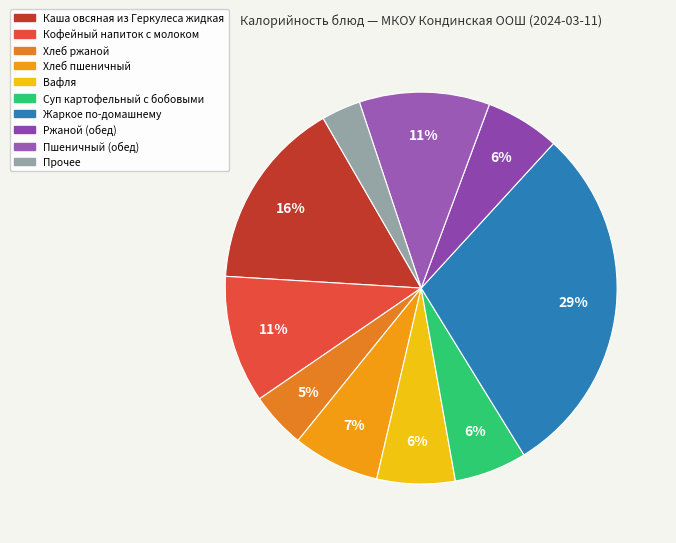

True or false: Ржаной (обед) accounts for 18% of the total.

False